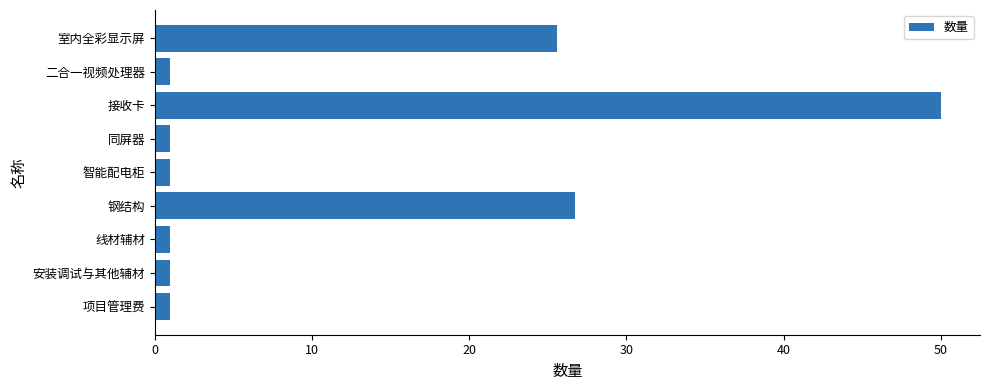

Reading bottom to top, extract all data points from this chart.

项目管理费=1.0	安装调试与其他辅材=1.0	线材辅材=1.0	钢结构=26.7	智能配电柜=1.0	同屏器=1.0	接收卡=50.0	二合一视频处理器=1.0	室内全彩显示屏=25.6